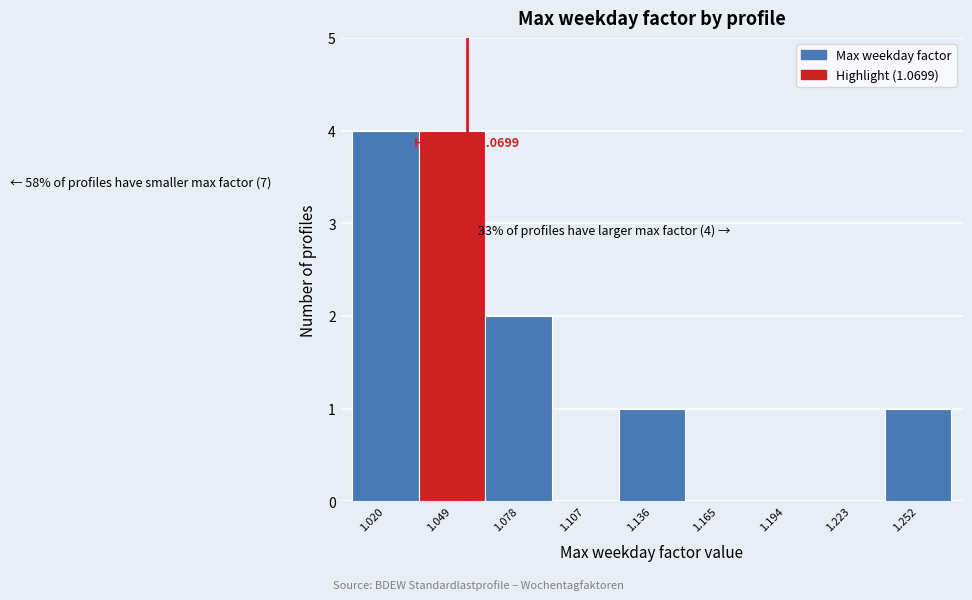

Reading left to right, transcribe all the data shown in this chart.

1.020=4	1.049=4	1.078=2	1.107=0	1.136=1	1.165=0	1.194=0	1.223=0	1.252=1